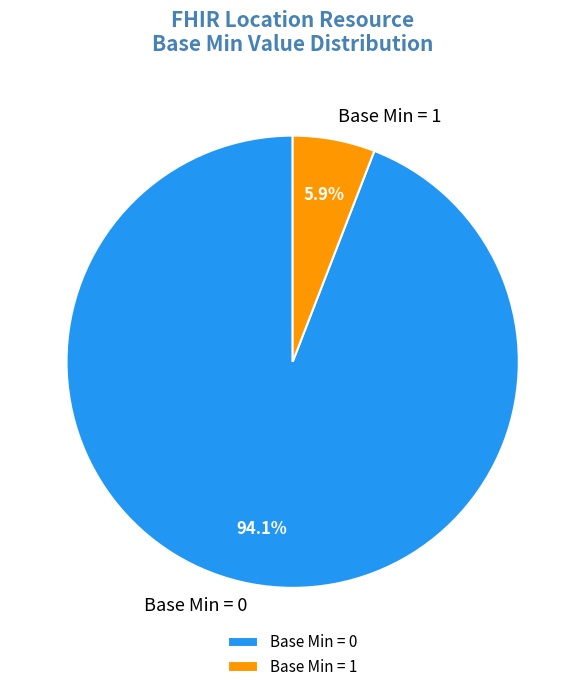

Count the number of slices in the pie.

2